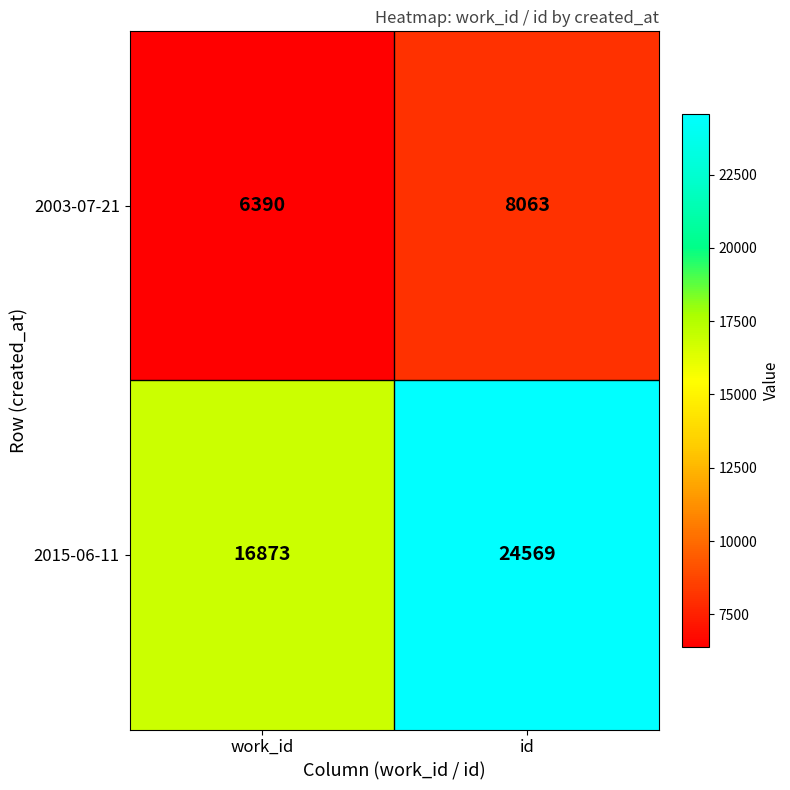

What is the sum of all 2015-06-11 values?

41442